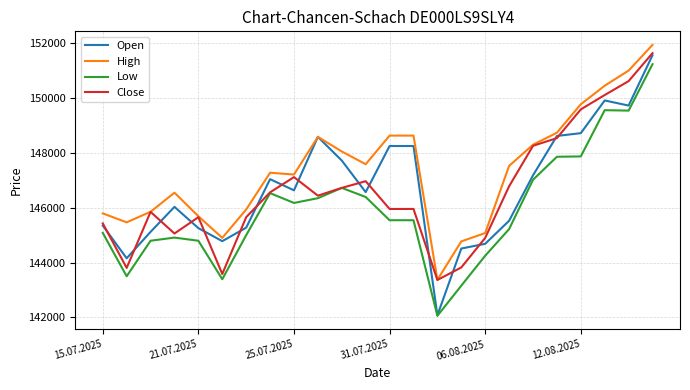

Which series has the widest spread of values?

Open